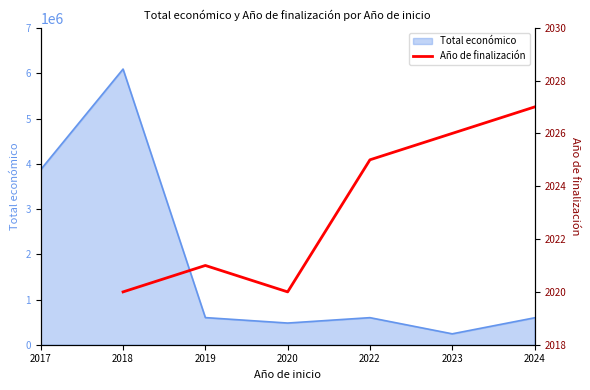

Reading left to right, what are all the values shown in this chart?

2020	2021	2020	2025	2027